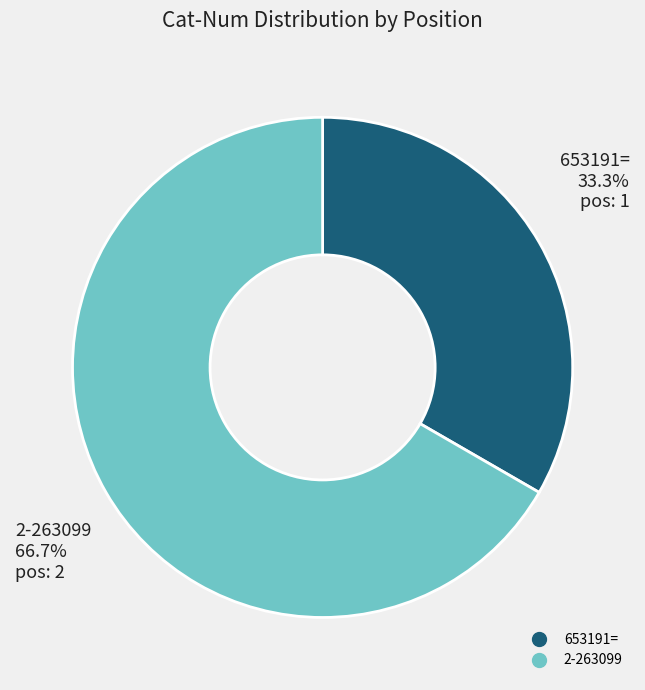

To the nearest percent, what is the average slice percentage?

50%